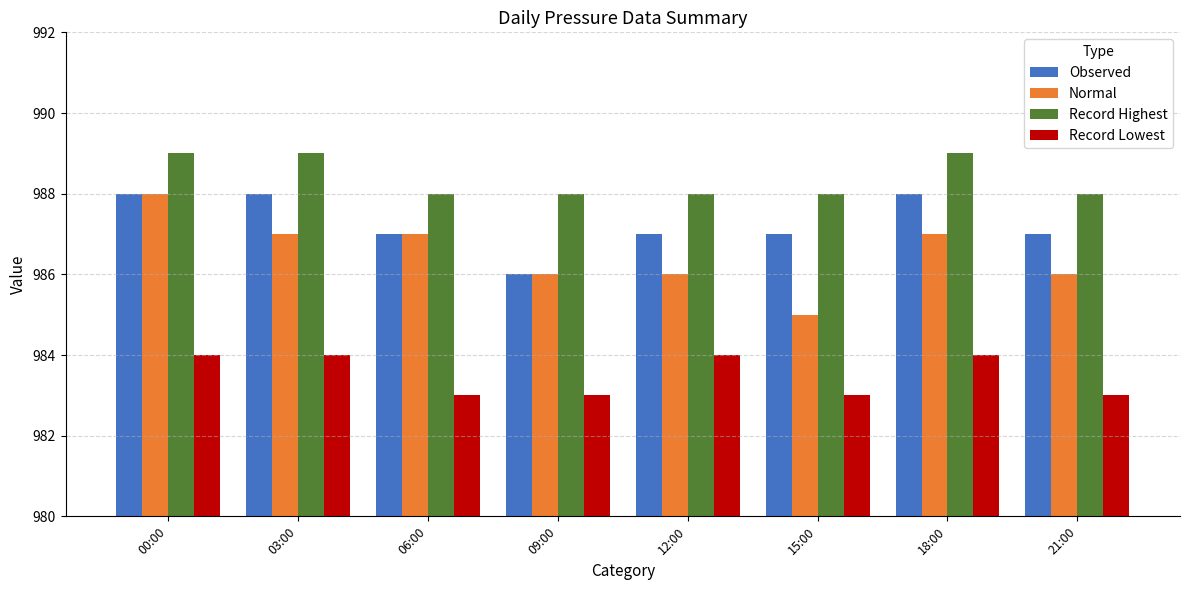

The value of Observed at 00:00 is 1768. True or false?

False